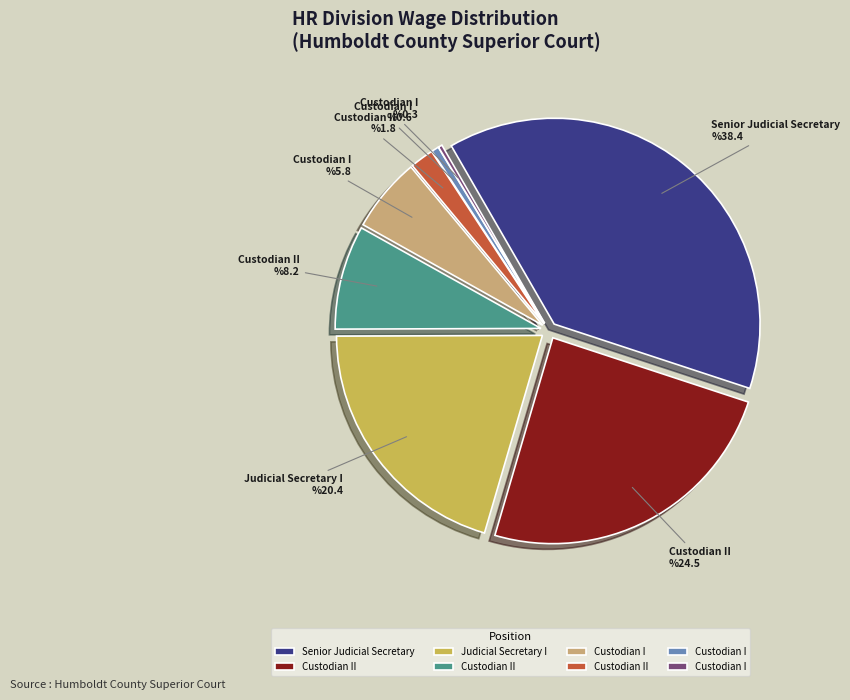

Is there any slice that represents more than half of the pie?

No